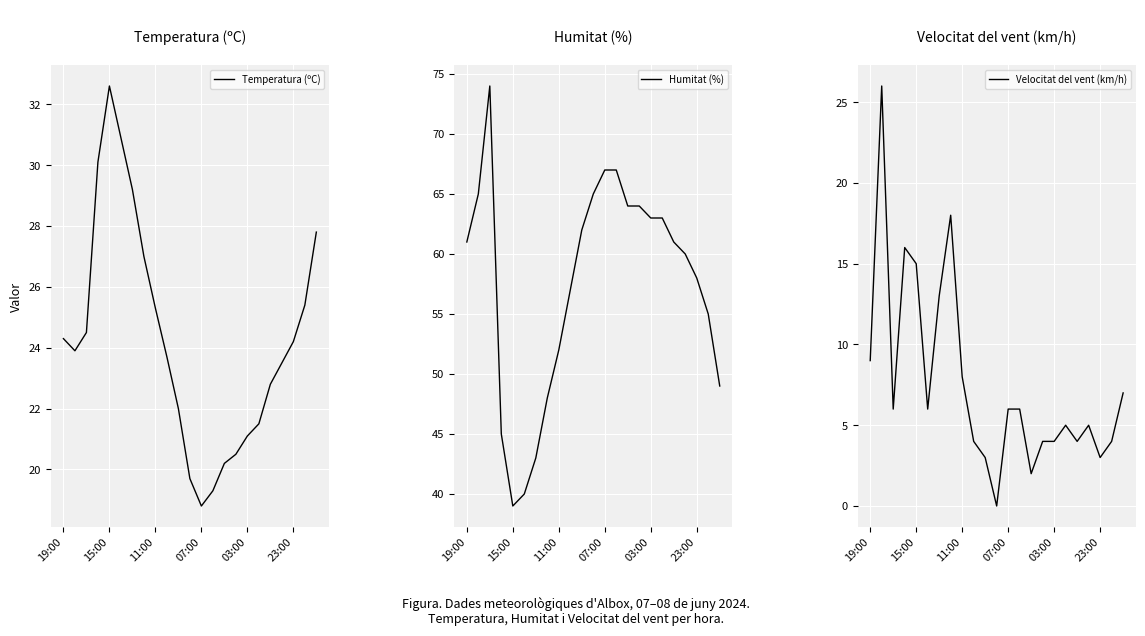

Is this an area chart (filled region under the line)?

No